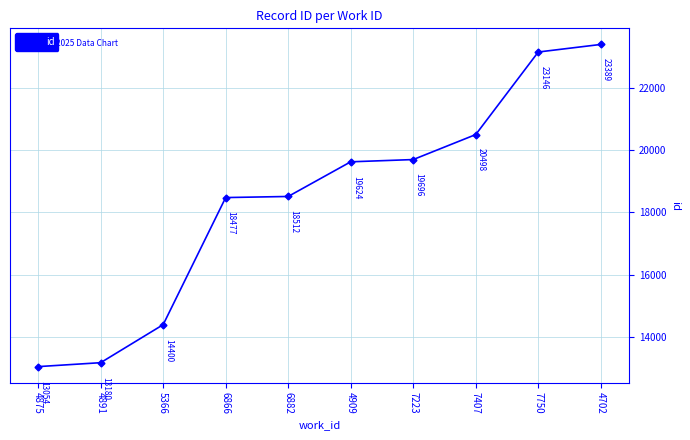

What is the value of the 3rd point from the left?

14400